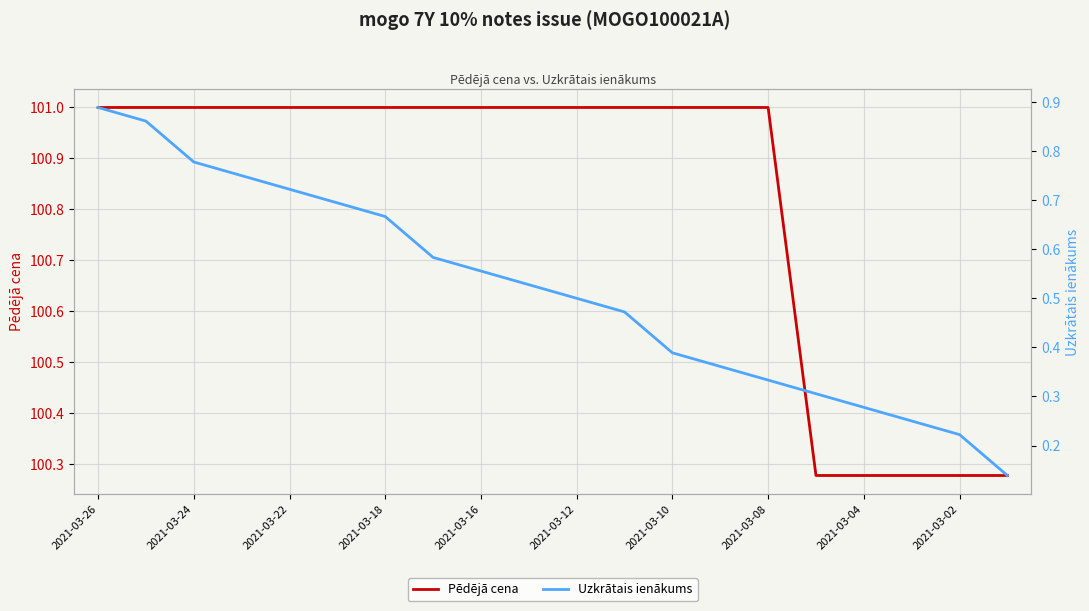

What is the highest value of the Pēdējā cena series?

101.0